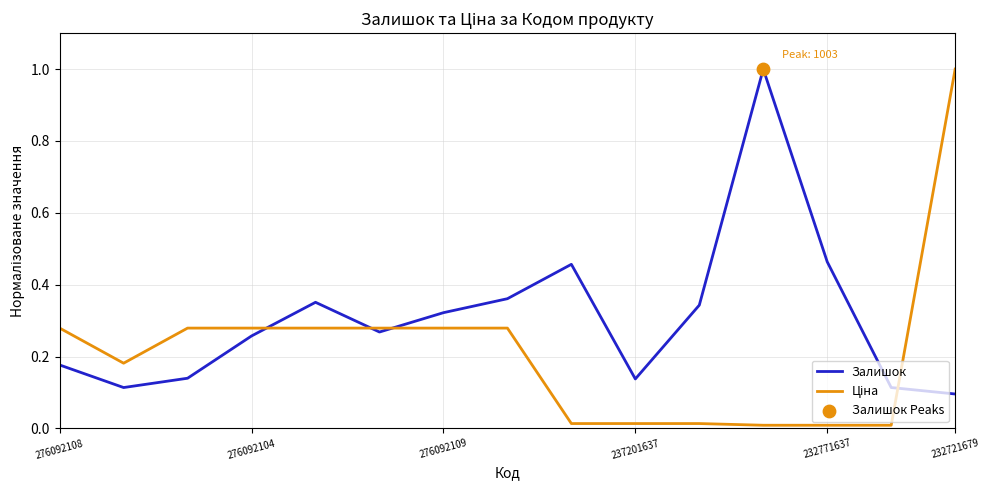

What is the greatest value displayed?

1.0